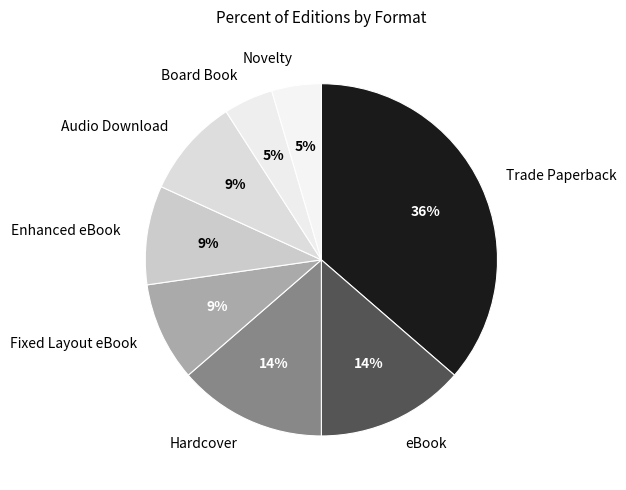

Combined, do Novelty and eBook account for over 50%?

No